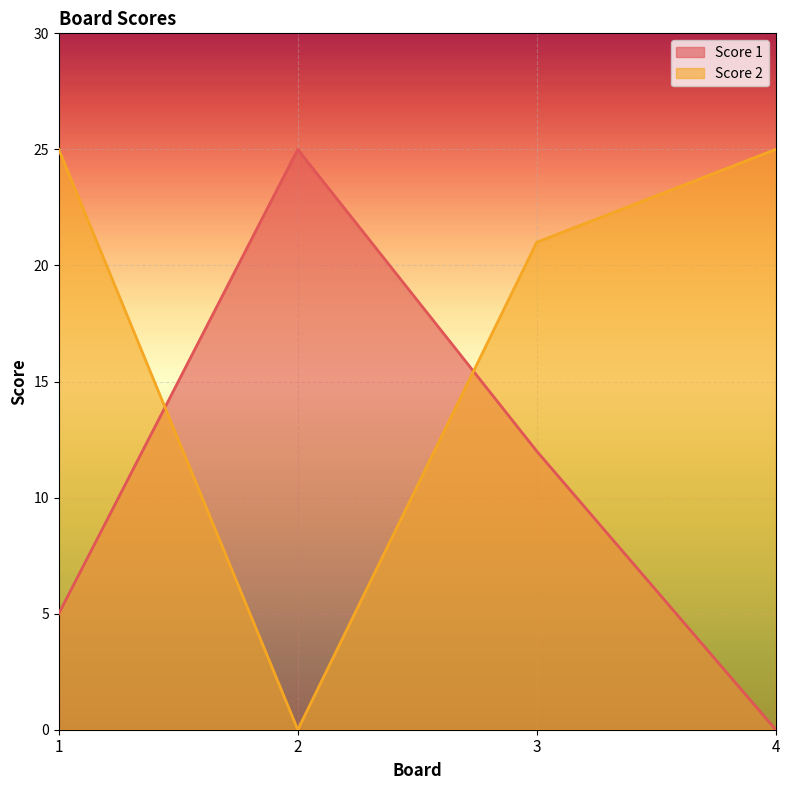

Which series changed the most between 2 and 4?

Score 1